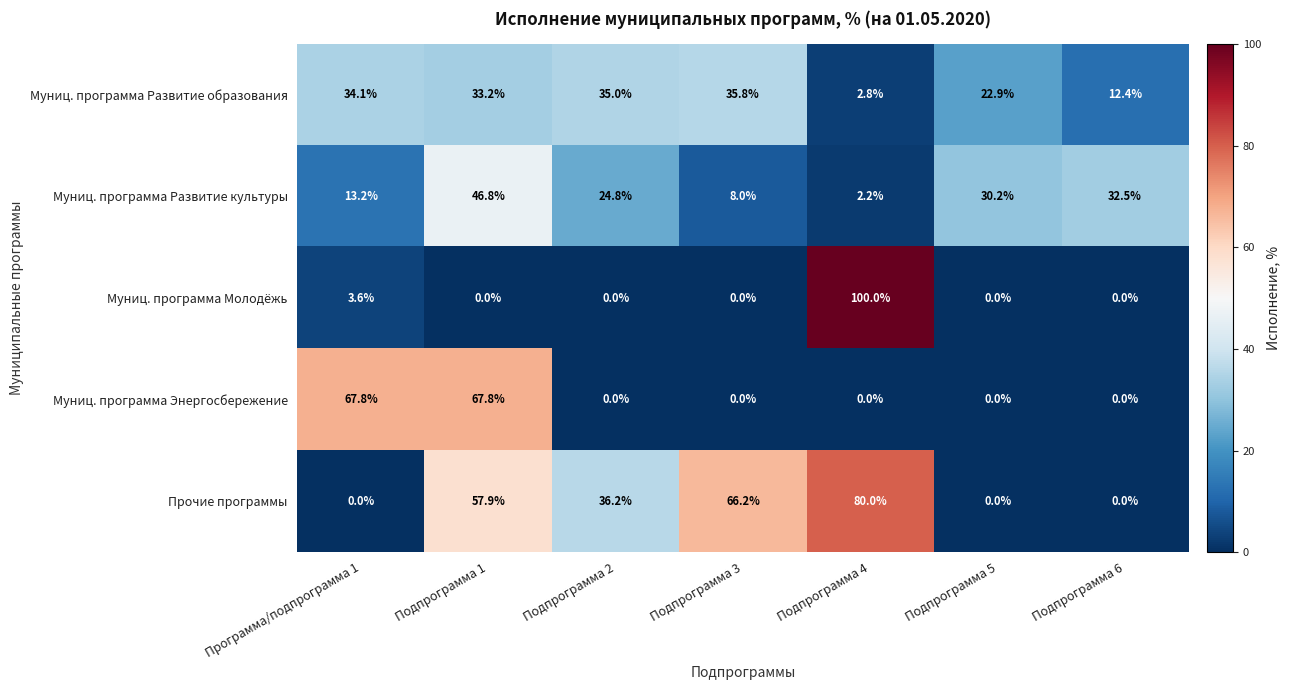

Which series changed the most between Подпрограмма 1 and Подпрограмма 6?

Муниц. программа Энергосбережение